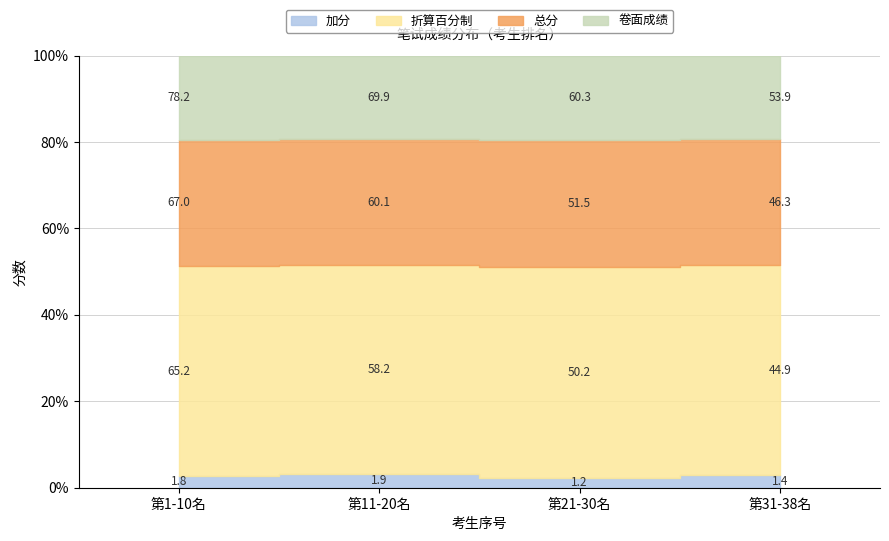

True or false: 总分 and 加分 intersect in this chart.

False